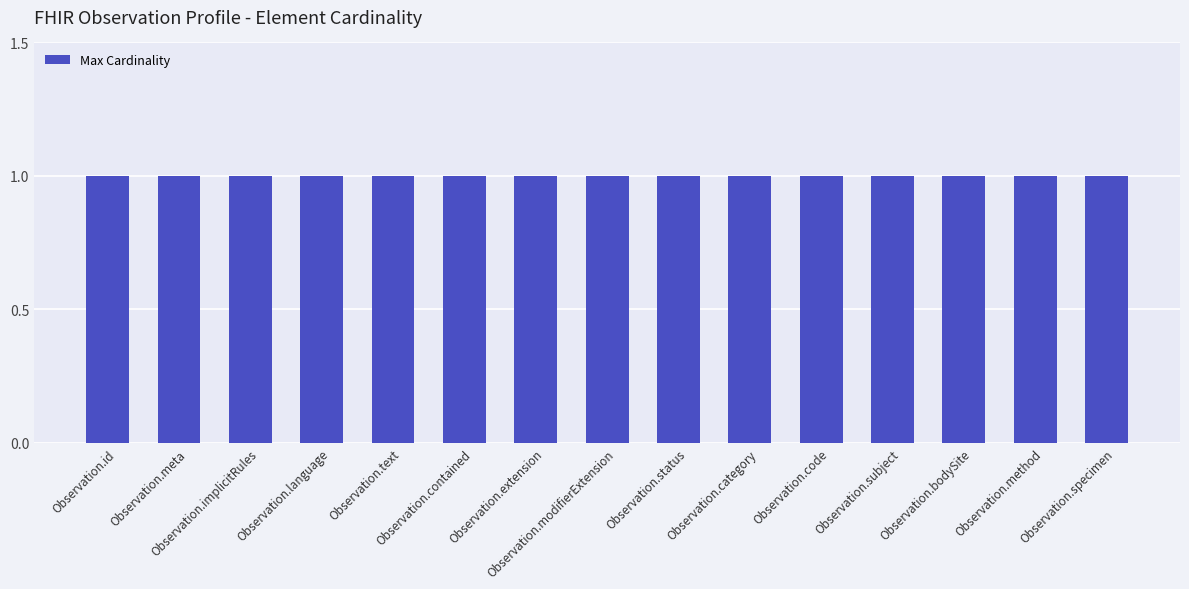

True or false: Max Cardinality has a value of 1 at Observation.bodySite.

True